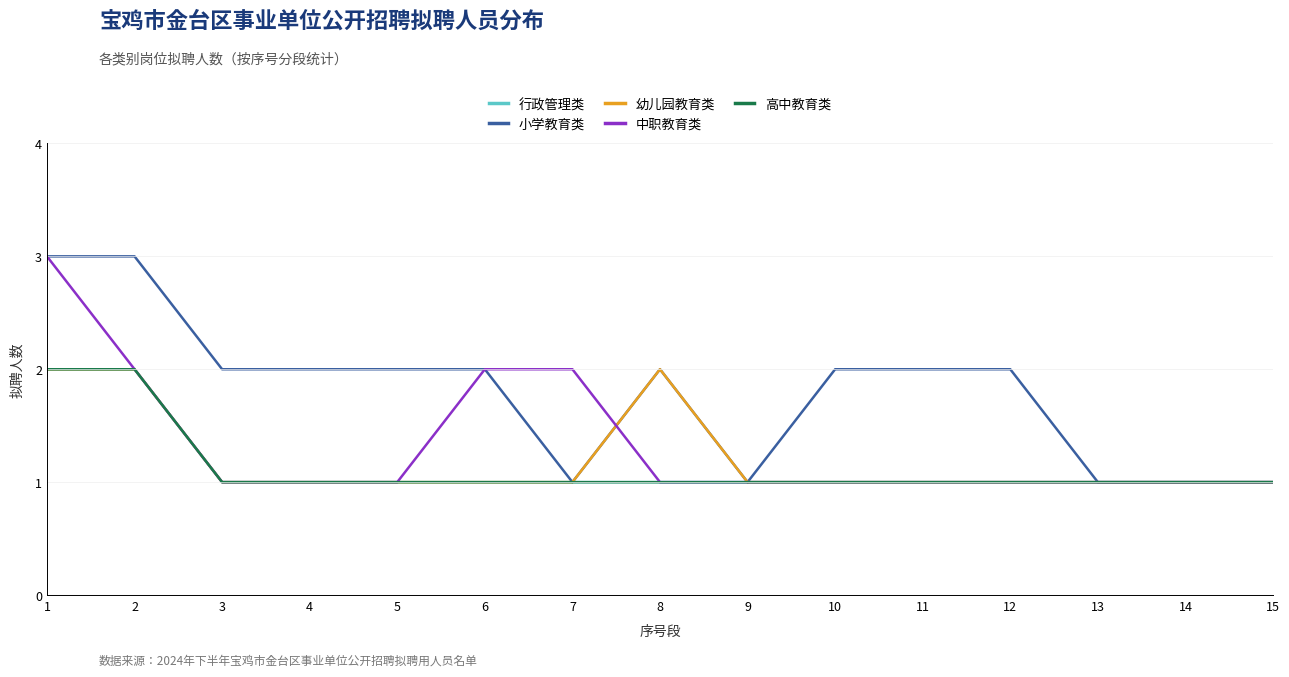

How many lines are shown in the chart?

5